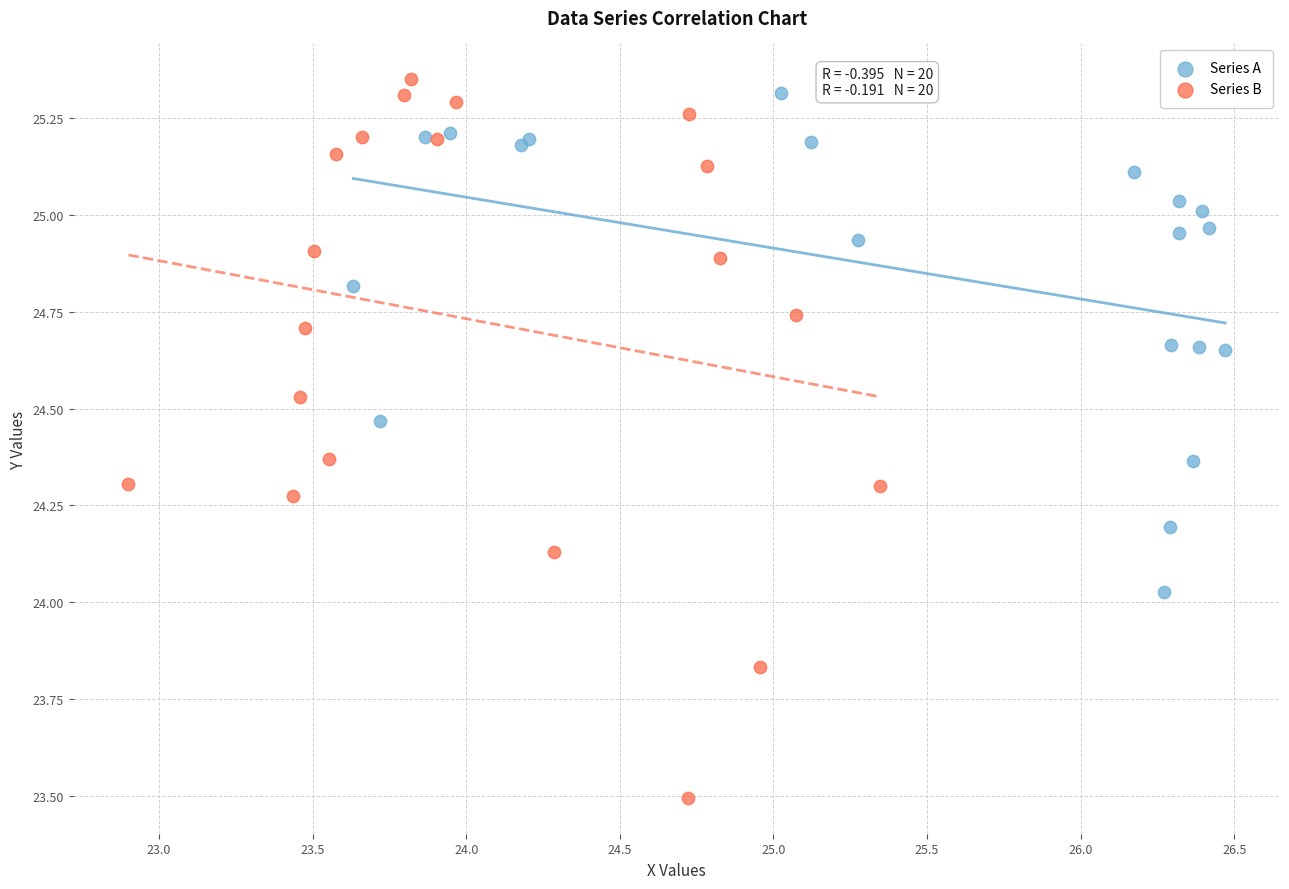

Which series contains the lowest Y value?

Series B